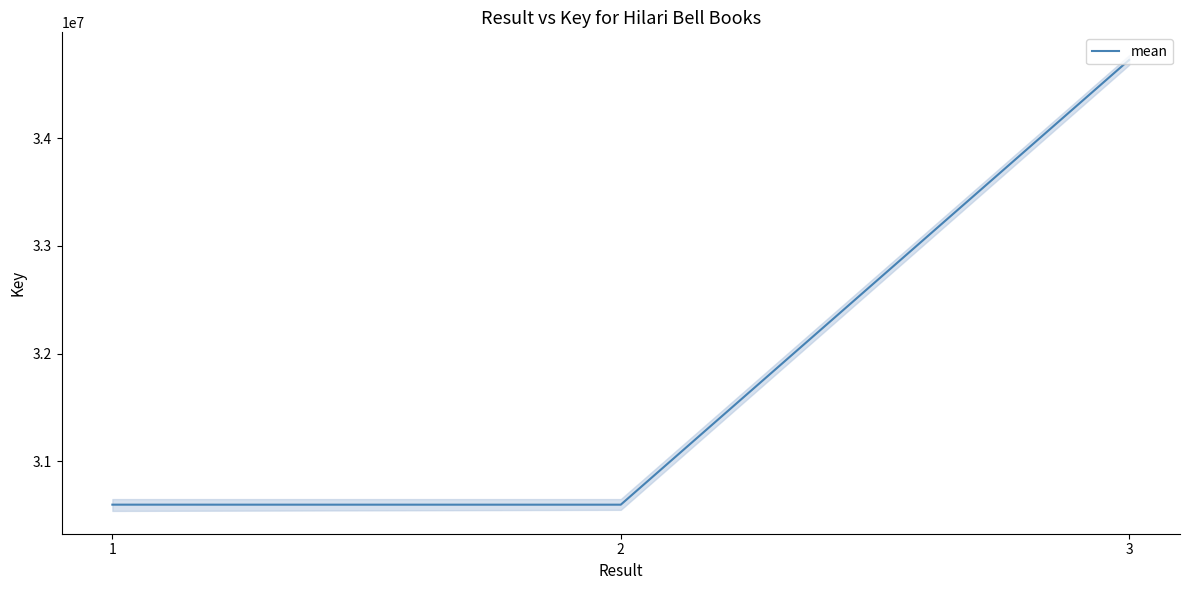

What is the greatest value displayed?

34725639